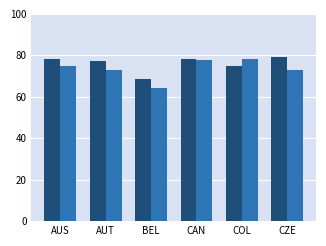

What is the minimum value shown in the chart?

64.2